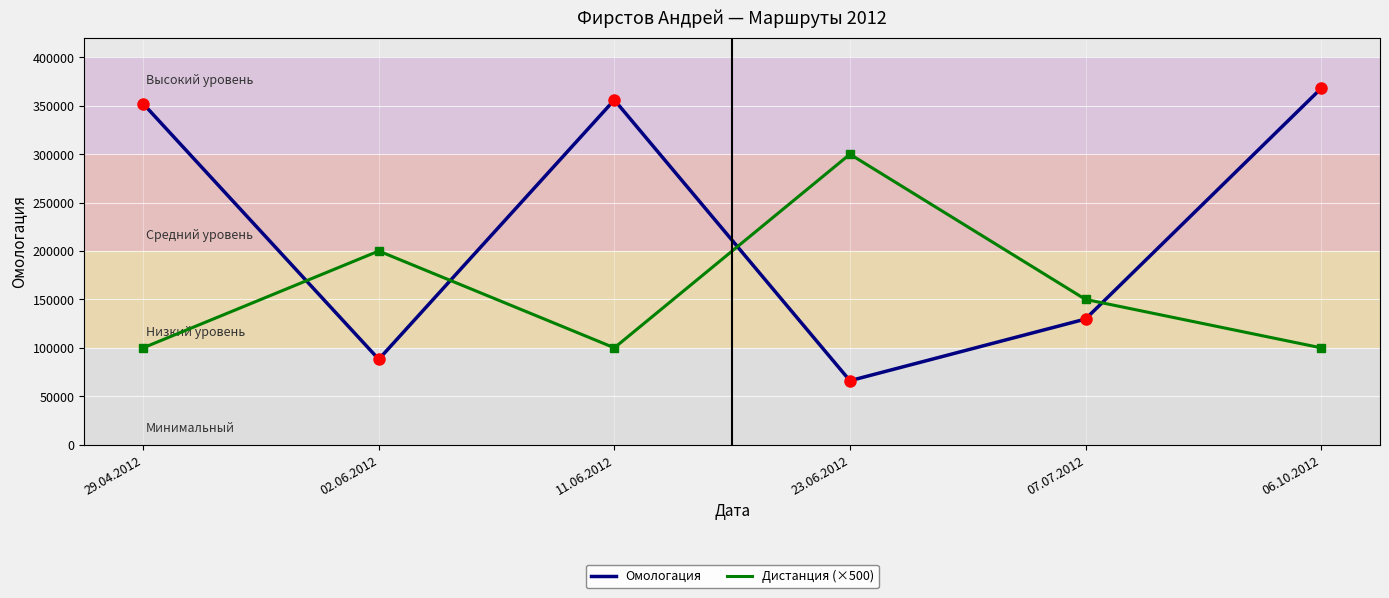

List the series in order of their overall mean, highest first.

Омологация, Дистанция (×500)